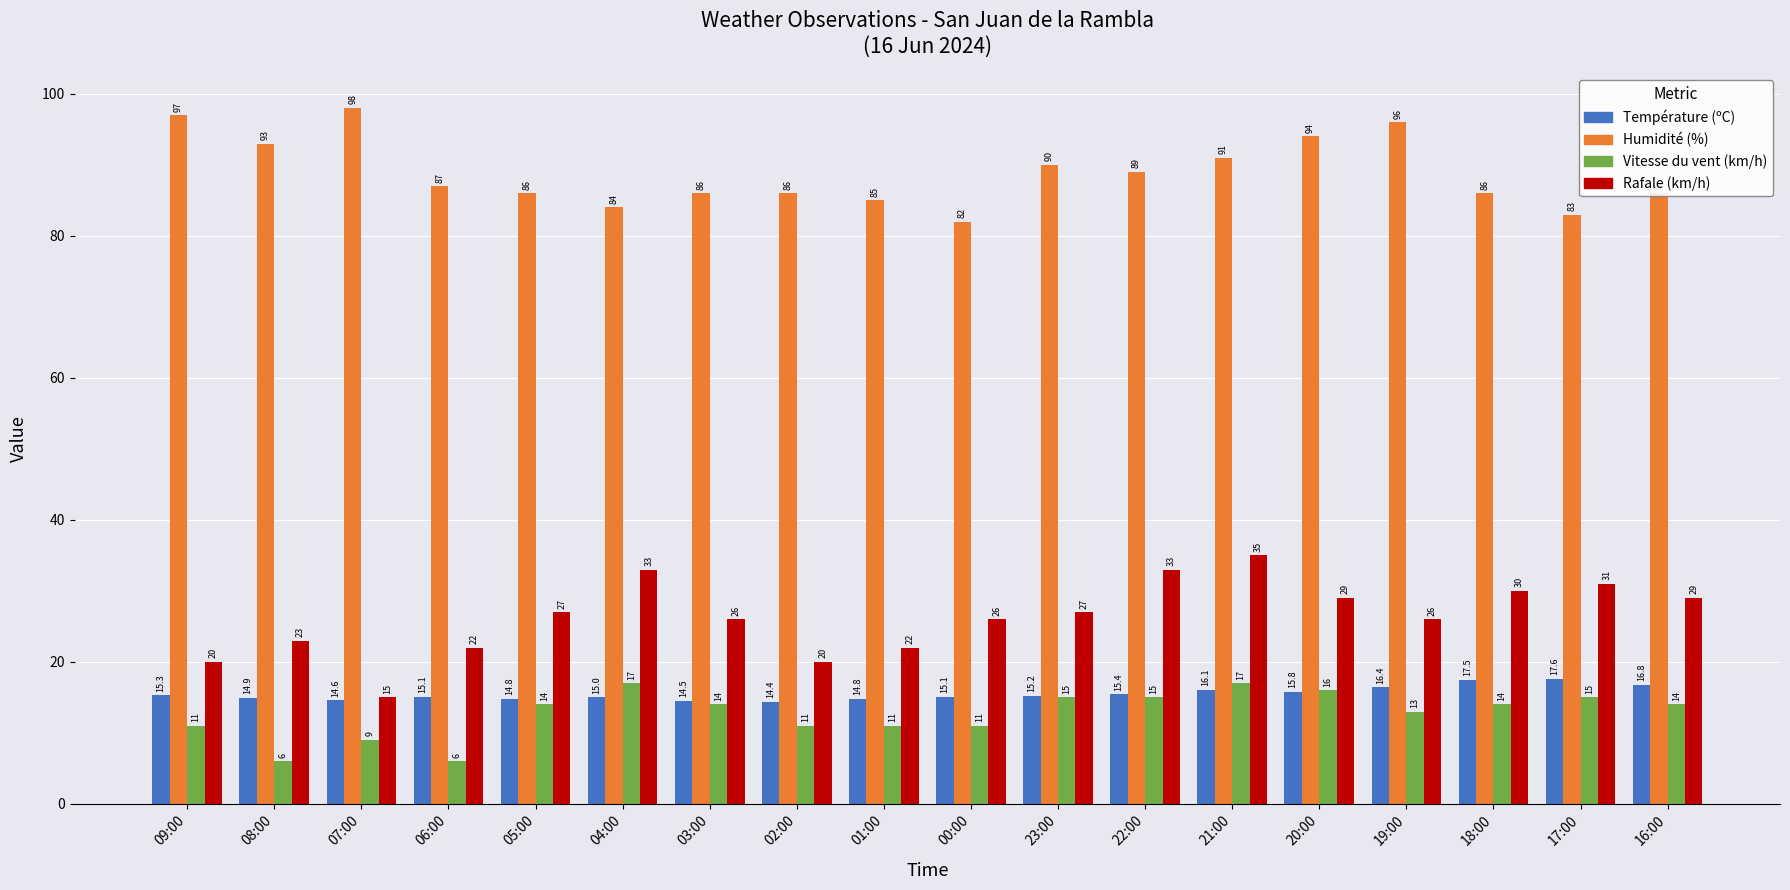

At which label does Température (ºC) first exceed 15?

09:00